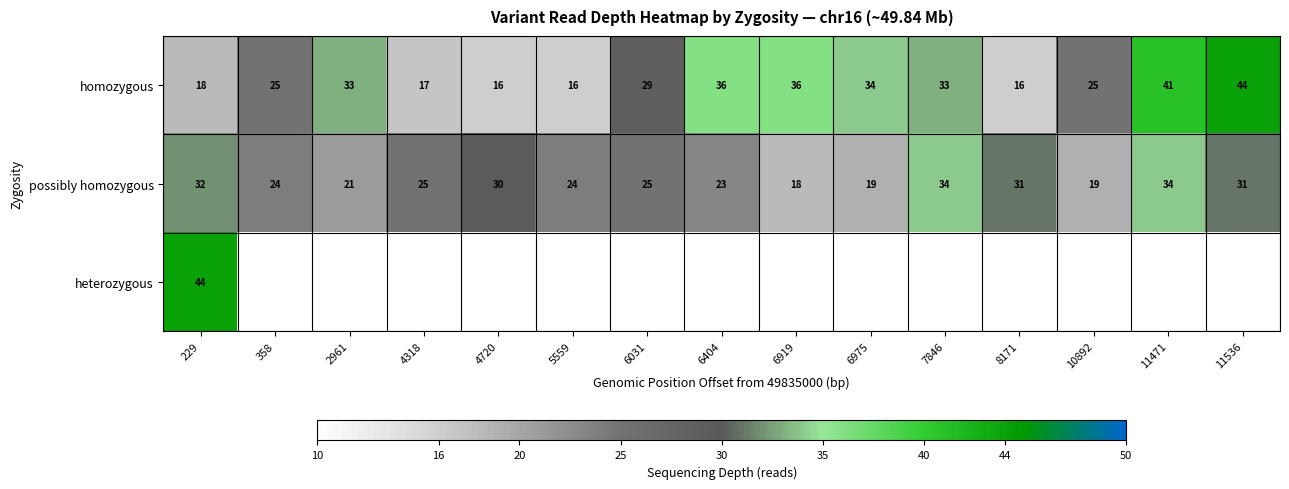

What is the difference between the maximum and minimum values in the possibly homozygous series?

16